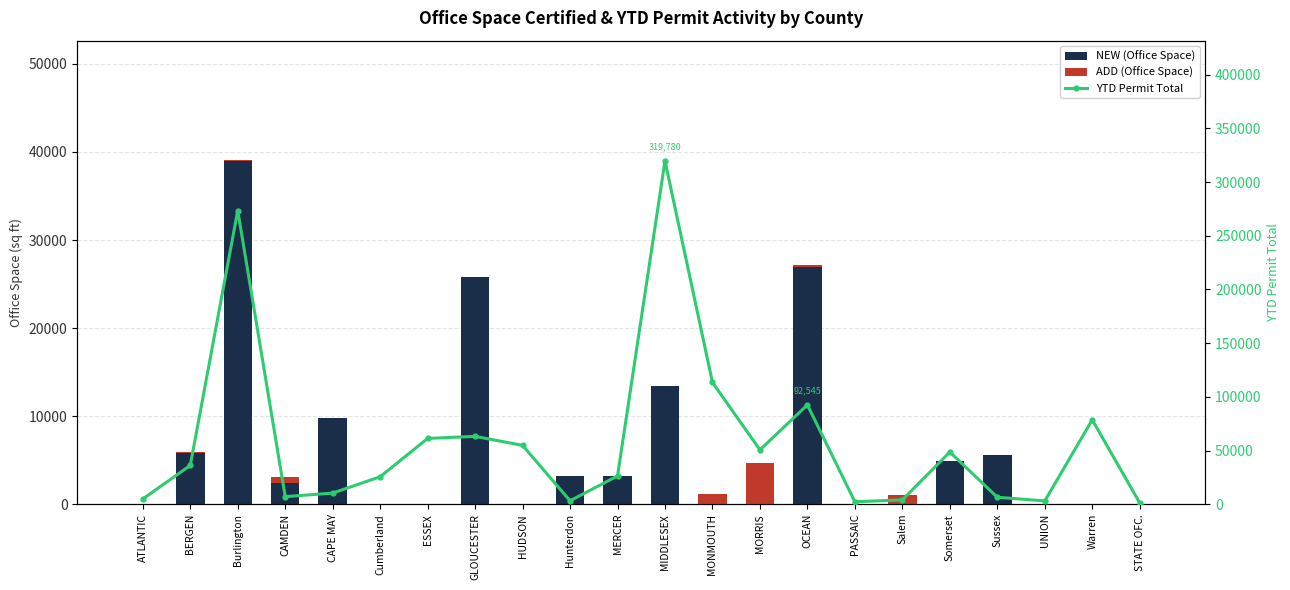

Which series has the largest total across all categories?

YTD Permit Total